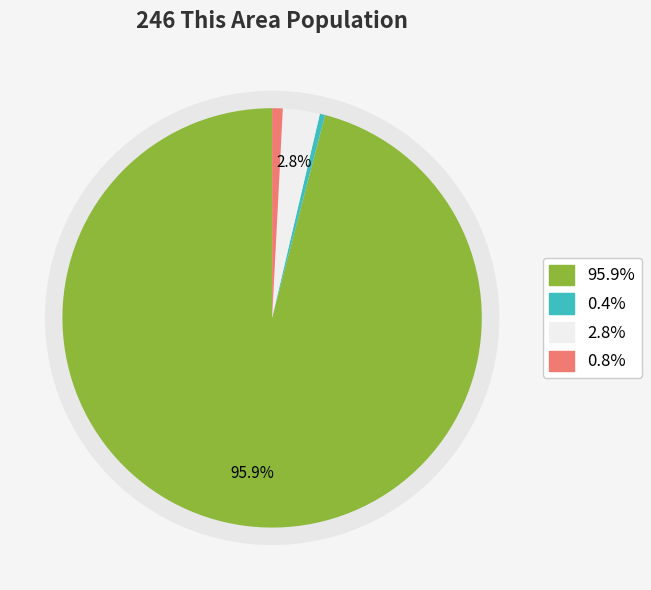

Does Asian alone represent more than half of the total?

No